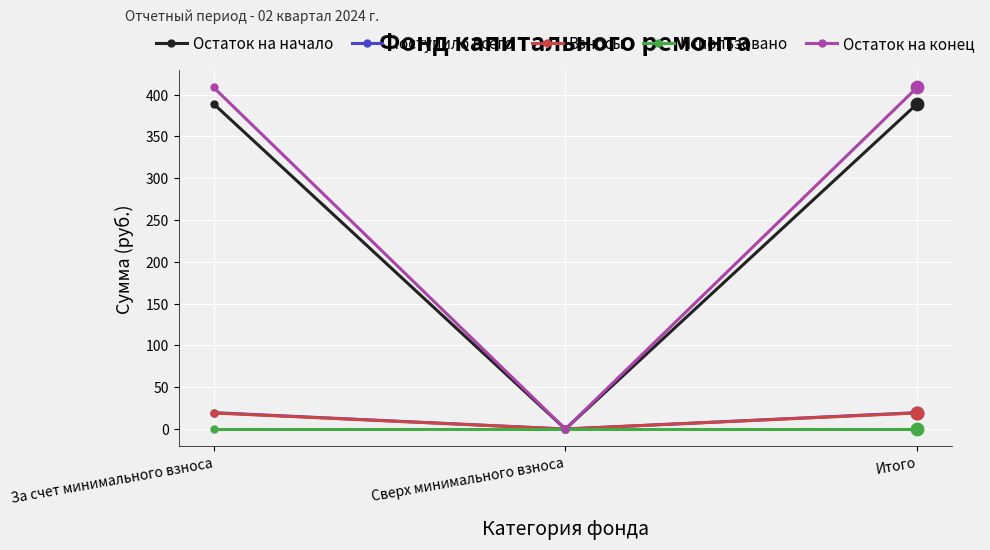

Which series has the largest total across all categories?

Остаток на конец